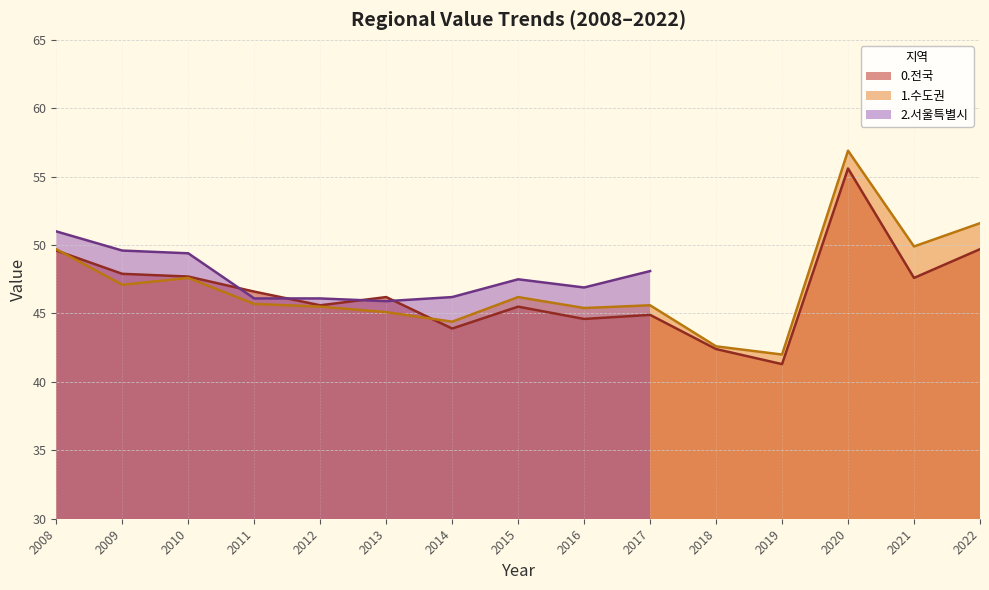

True or false: 1.수도권 has a value of 13.0 at 2015.

False